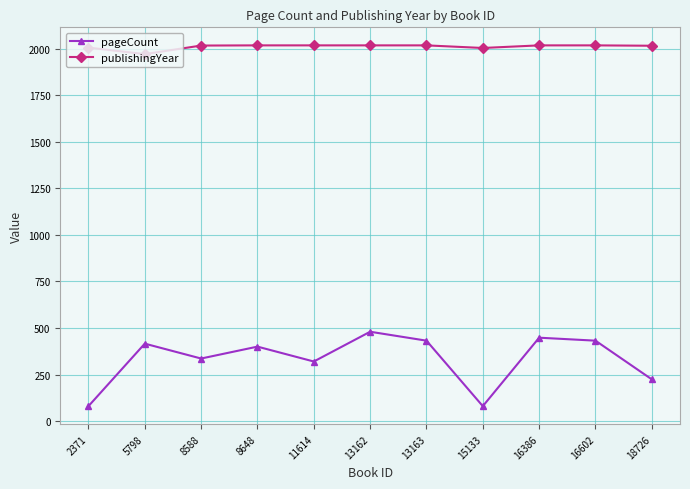

Where does the pageCount series first go above 400?

5798